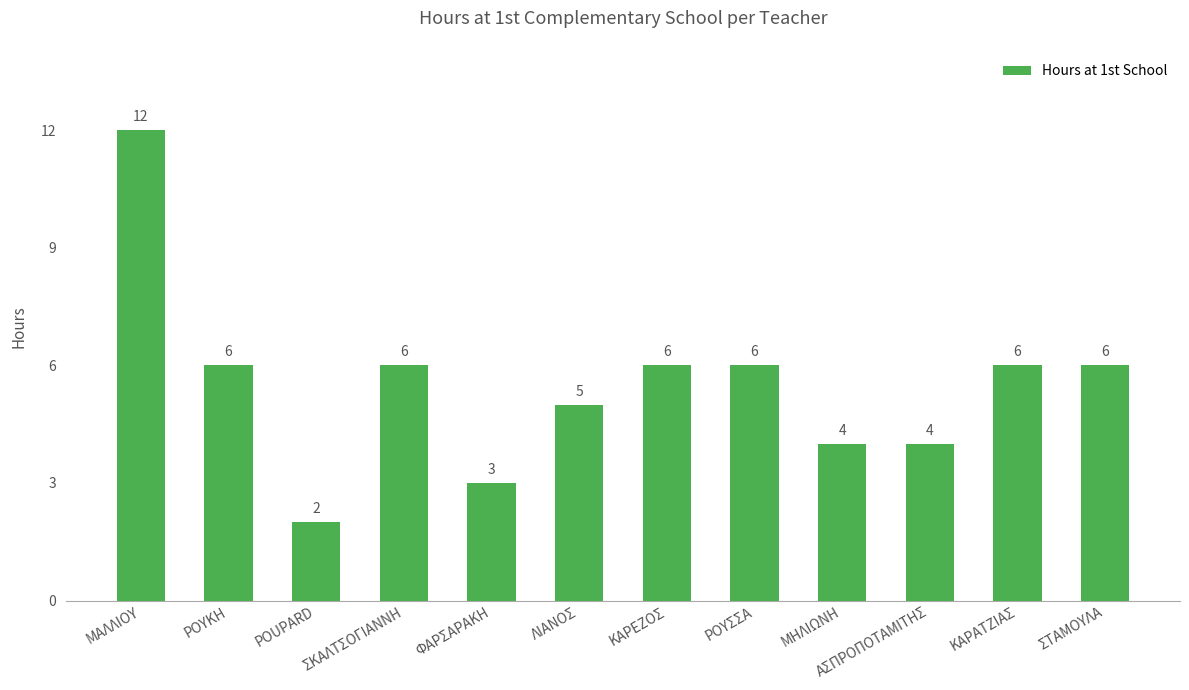

Is it true that the value at ΣΚΑΛΤΣΟΓΙΑΝΝΗ is 6?

True